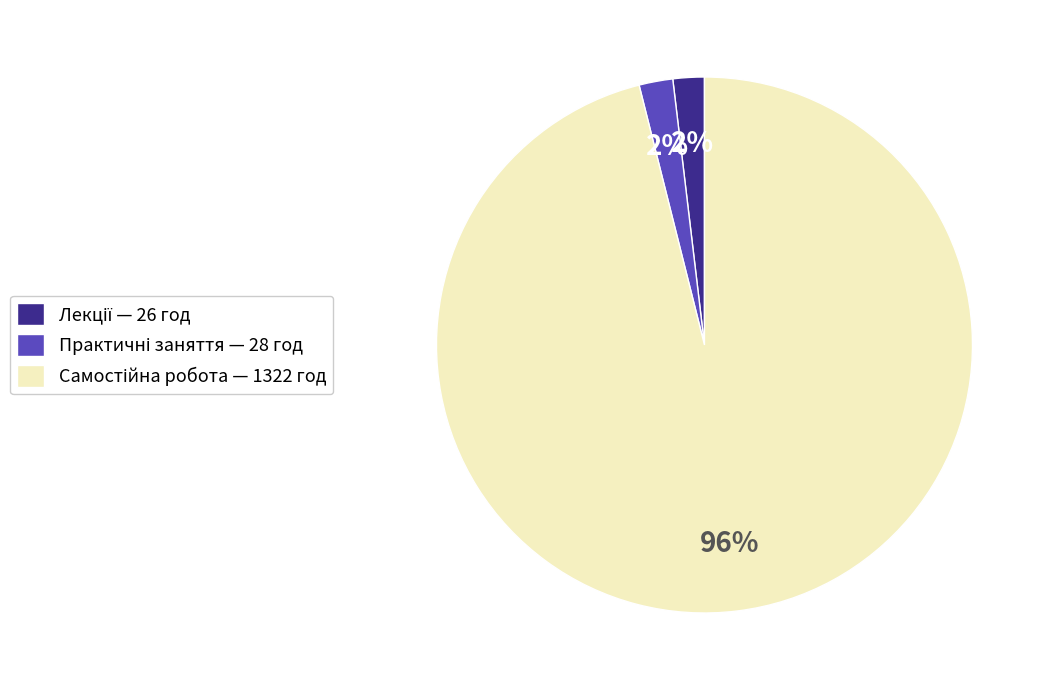

Is there a majority slice in this chart?

Yes